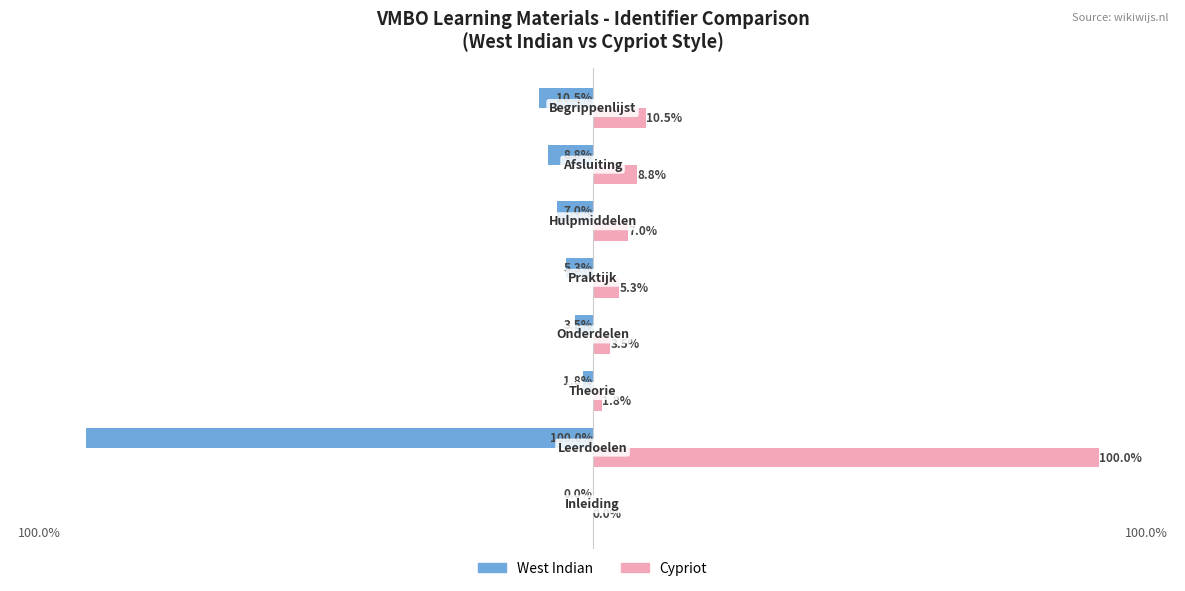

What are all the series names shown in the legend?

West Indian, Cypriot